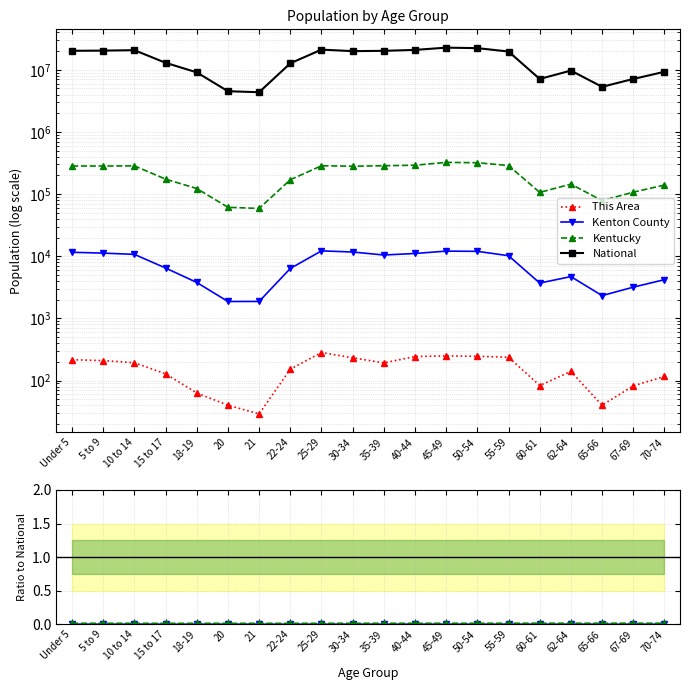

In National, how many points are higher than both neighbors (excluding endpoints)?

4